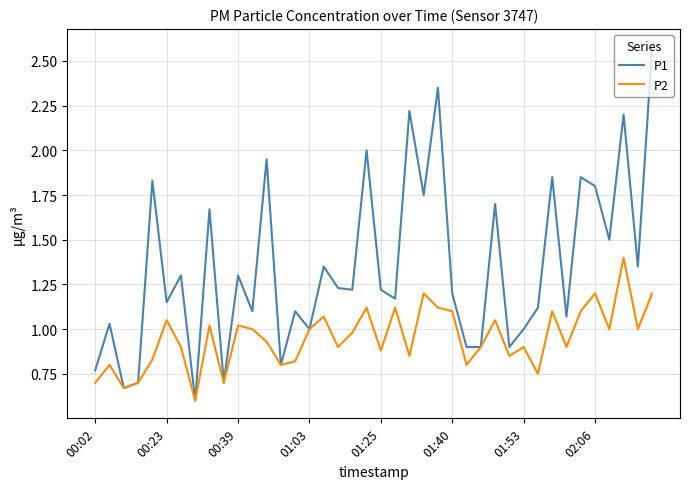

List the series in order of their peak value, highest first.

P1, P2